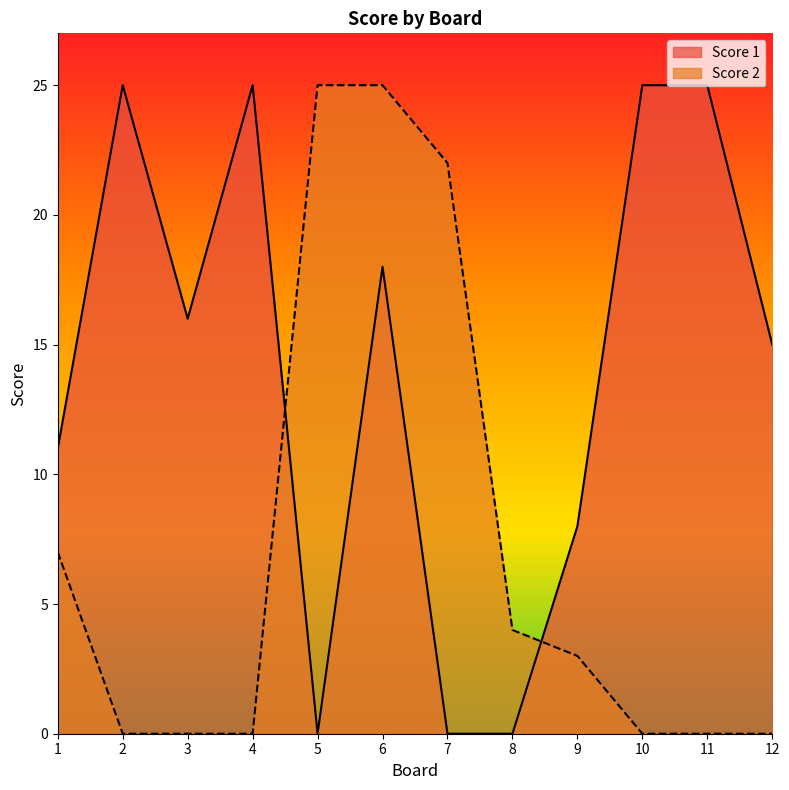

How many values in Score 2 are above zero?

6